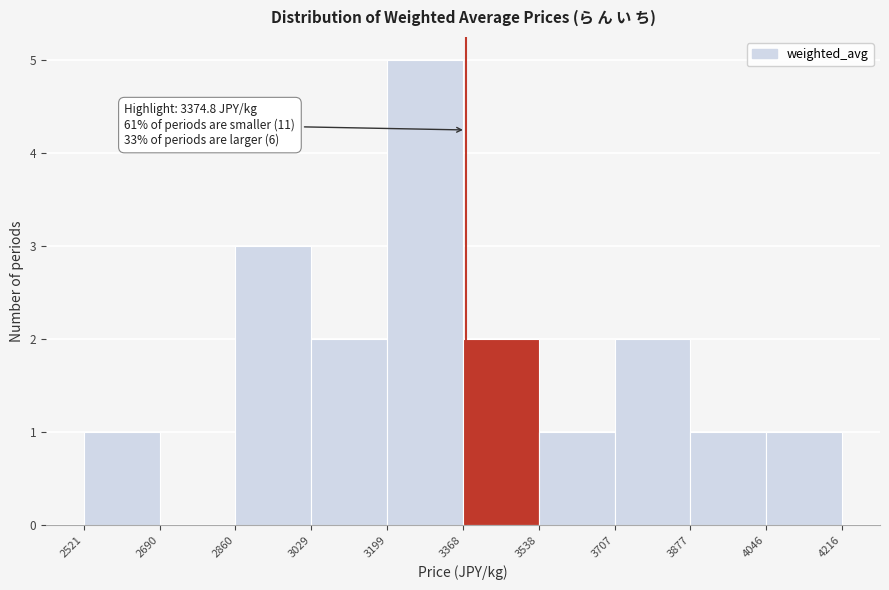

Which range on the x-axis has the tallest bar?

3199 to 3368